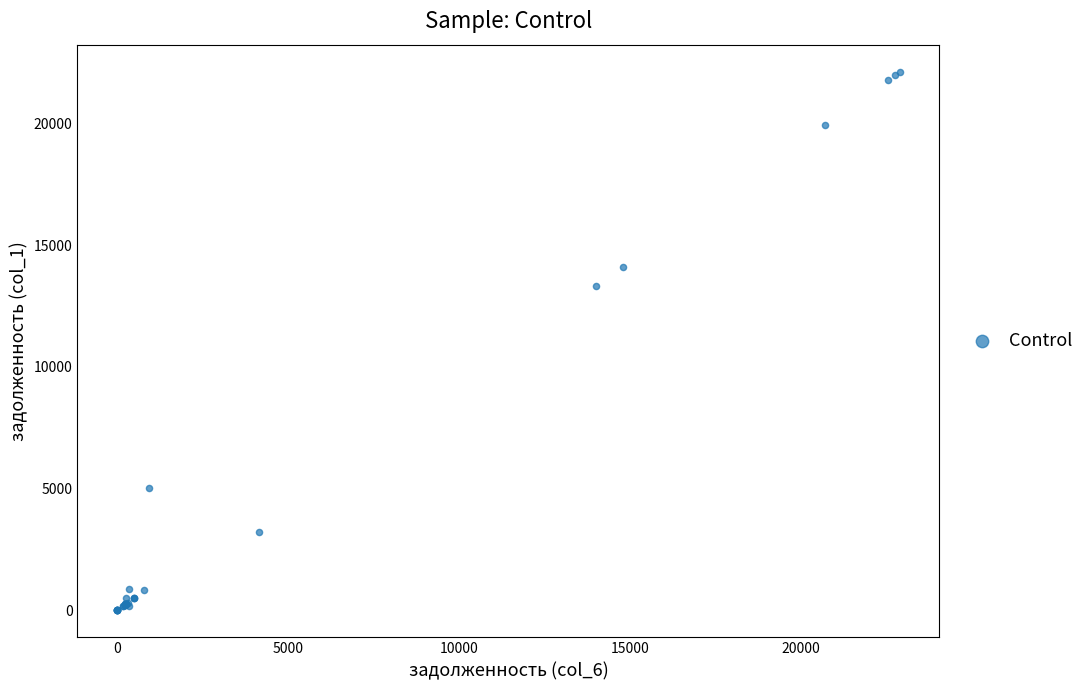

What Y value in the scatter plot is closest to 11064?

13313.5